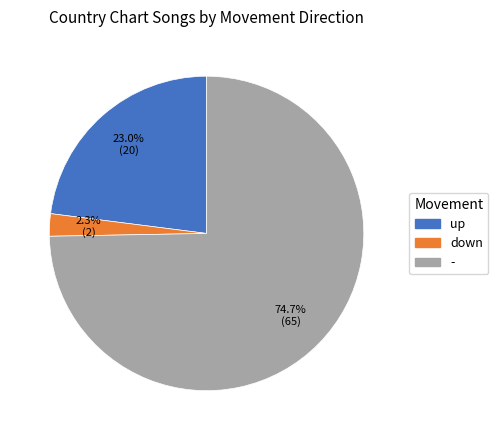

To the nearest percent, what is the difference between the - and up slice percentages?

52%